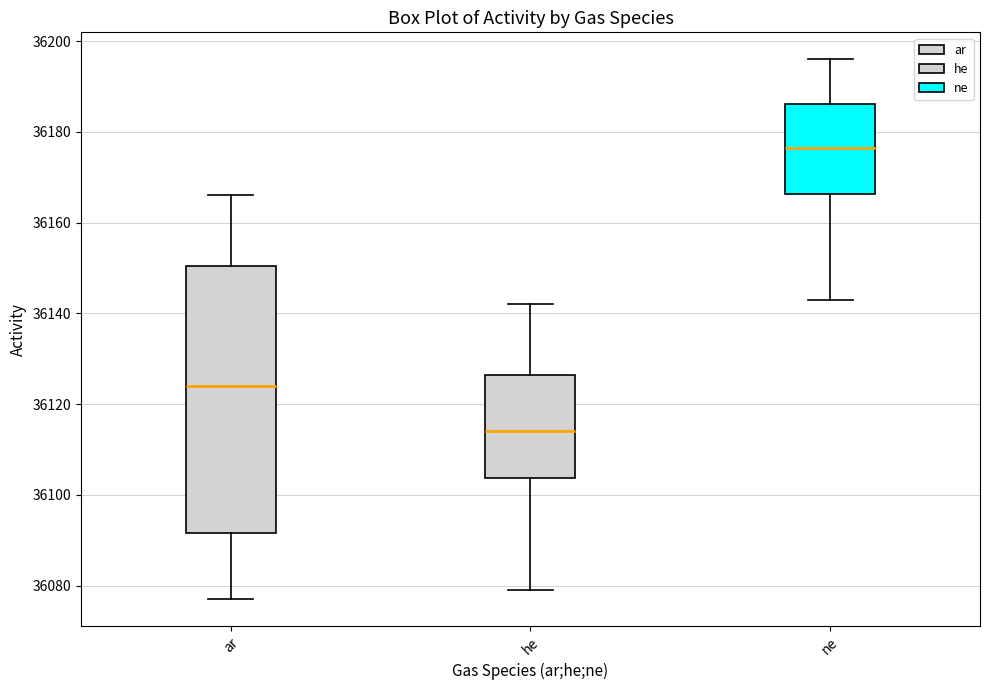

Comparing the boxes themselves (not the whiskers), which one is the tallest?

ar